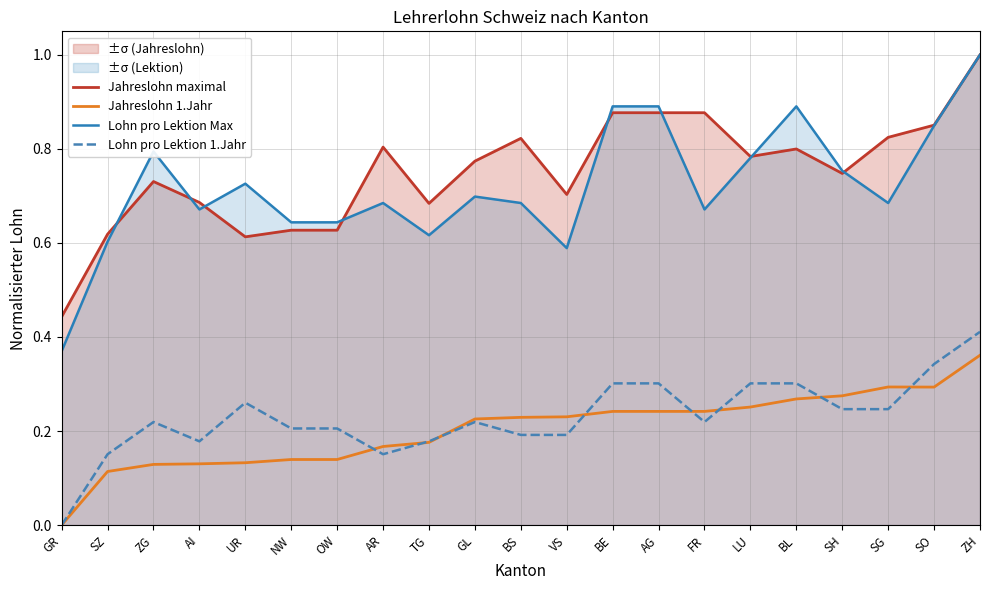

Count the Jahreslohn maximal values in the range 0 to 1.

21